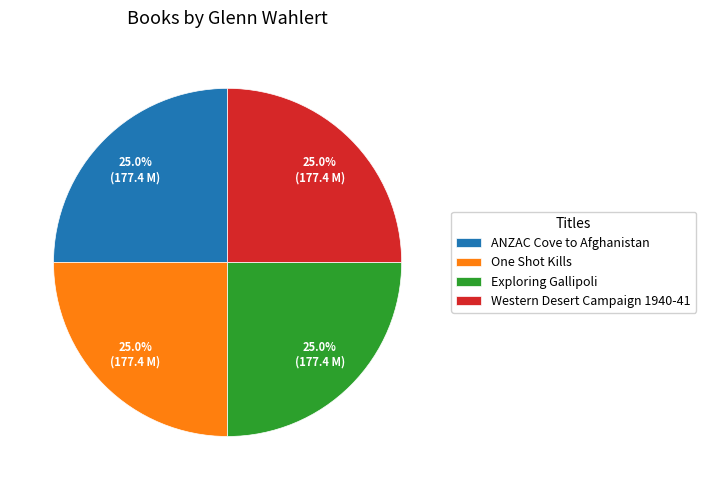

True or false: One Shot Kills accounts for 11% of the total.

False